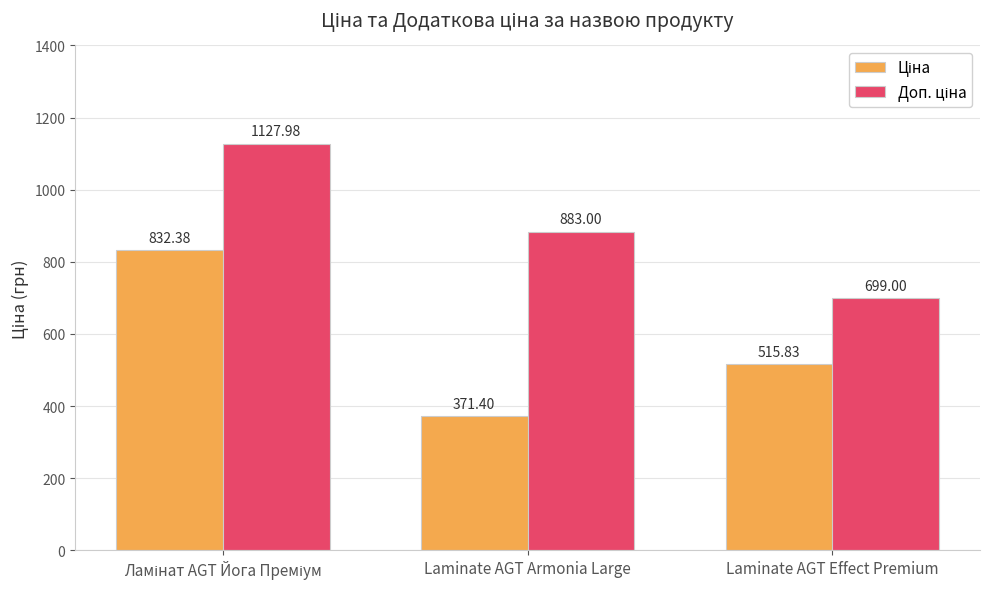

What is the difference between the highest and lowest values at Laminate AGT Effect Premium?

183.2